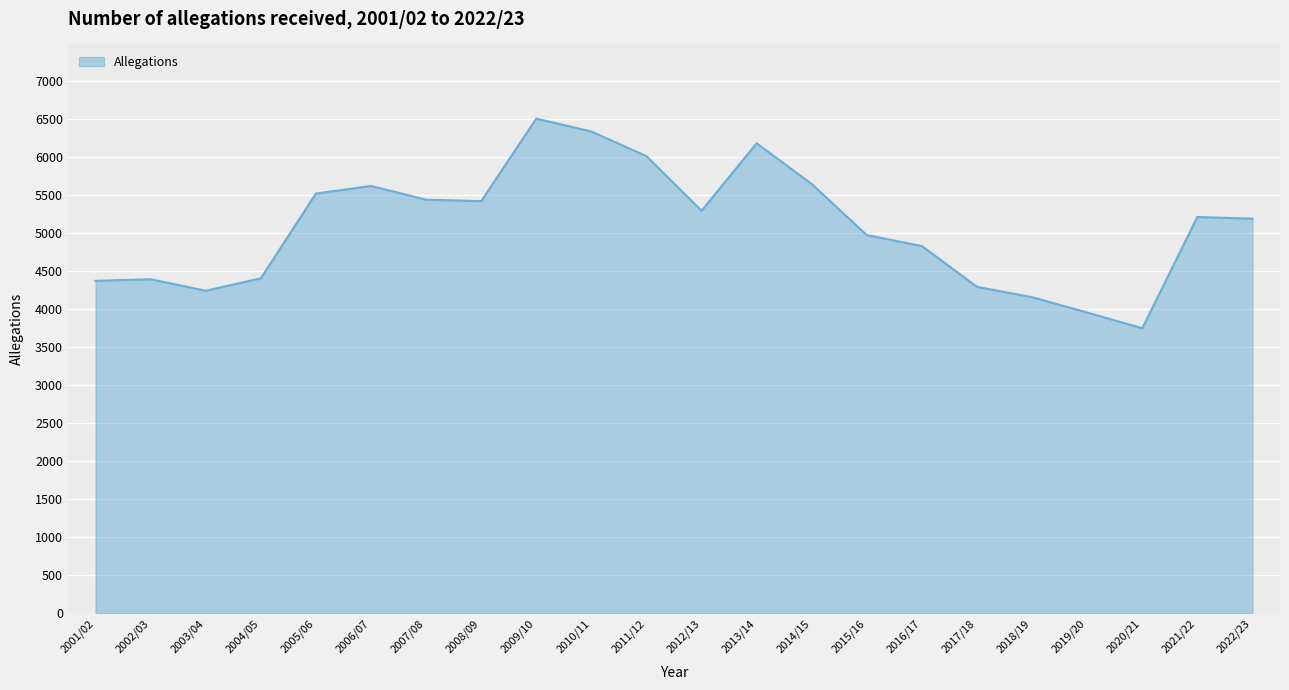

What is the change in value from 2005/06 to 2019/20?

-1563